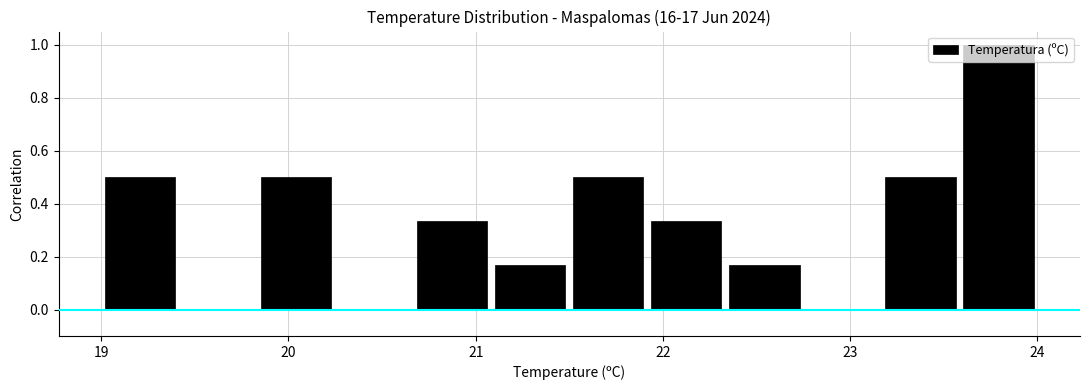

What is the height of the bar covering 21.5 to 21.9 on the x-axis? Neither the bar edges nor the heights are printed on the chart, so give them approximately, as read against the axes.

0.50